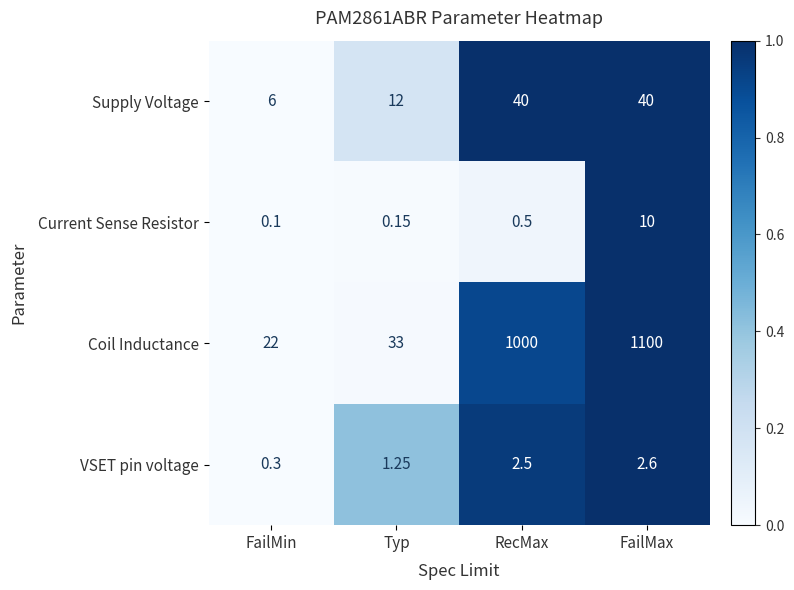

Which series has the largest range (max minus min)?

Coil Inductance